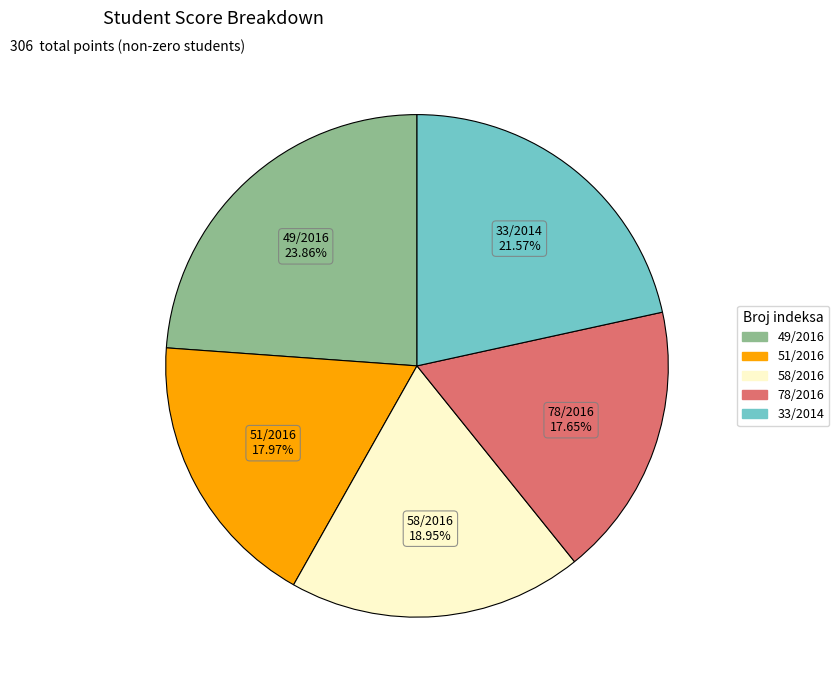

Is there any slice that represents more than half of the pie?

No